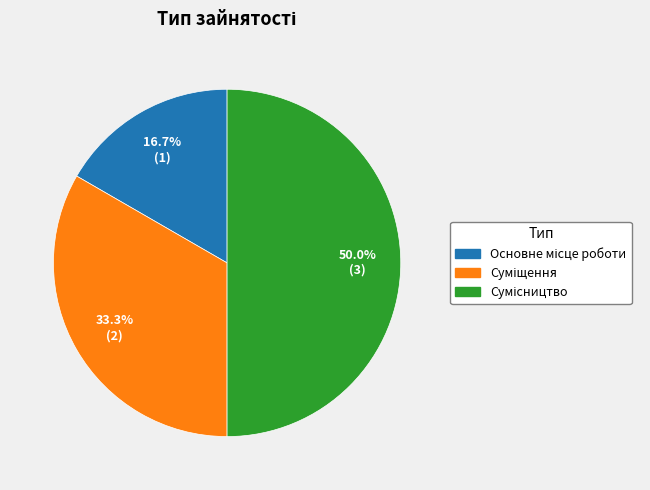

How many slices are in this pie chart?

3